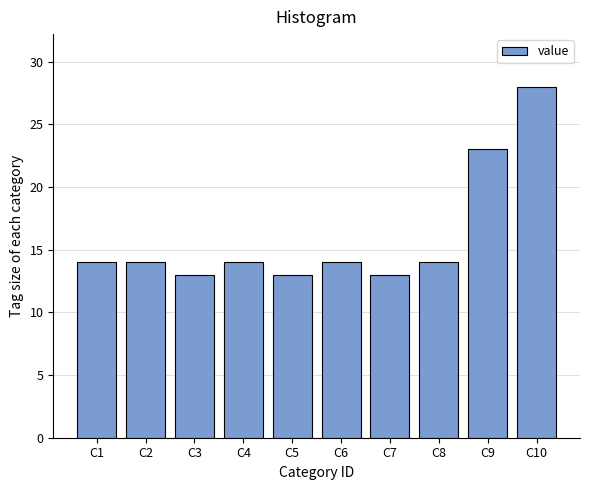

Reading right to left, what are all the values shown in this chart?

28	23	14	13	14	13	14	13	14	14